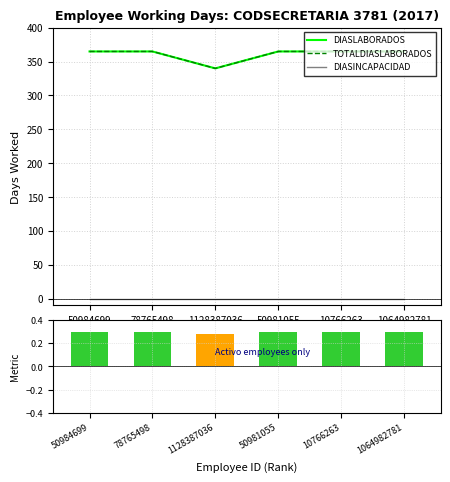

Reading left to right, list all the values displayed in this chart.

DIASLABORADOS: 365.0	365.0	340.0	365.0	365.0	365.0
TOTALDIASLABORADOS: 365.0	365.0	340.0	365.0	365.0	365.0
DIASINCAPACIDAD: 0.0	0.0	0.0	0.0	0.0	0.0
Normalized Days: 0.3	0.3	0.3	0.3	0.3	0.3
Incapacity: 0.0	0.0	0.0	0.0	0.0	0.0